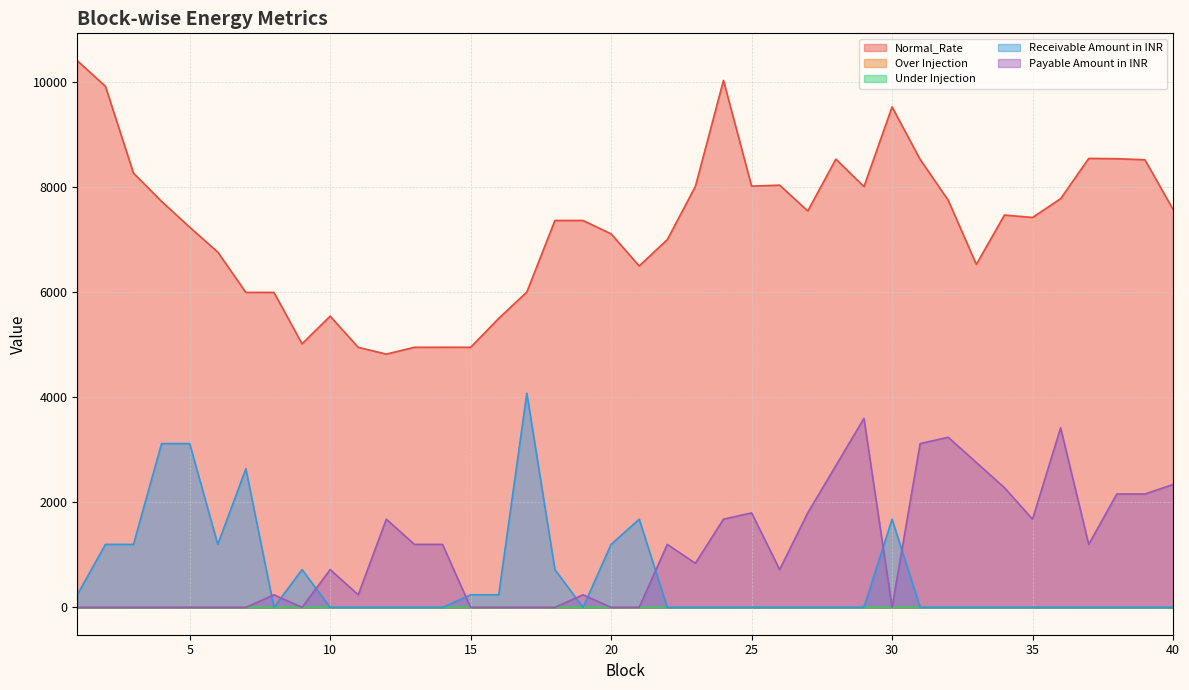

How many lines are shown in the chart?

5